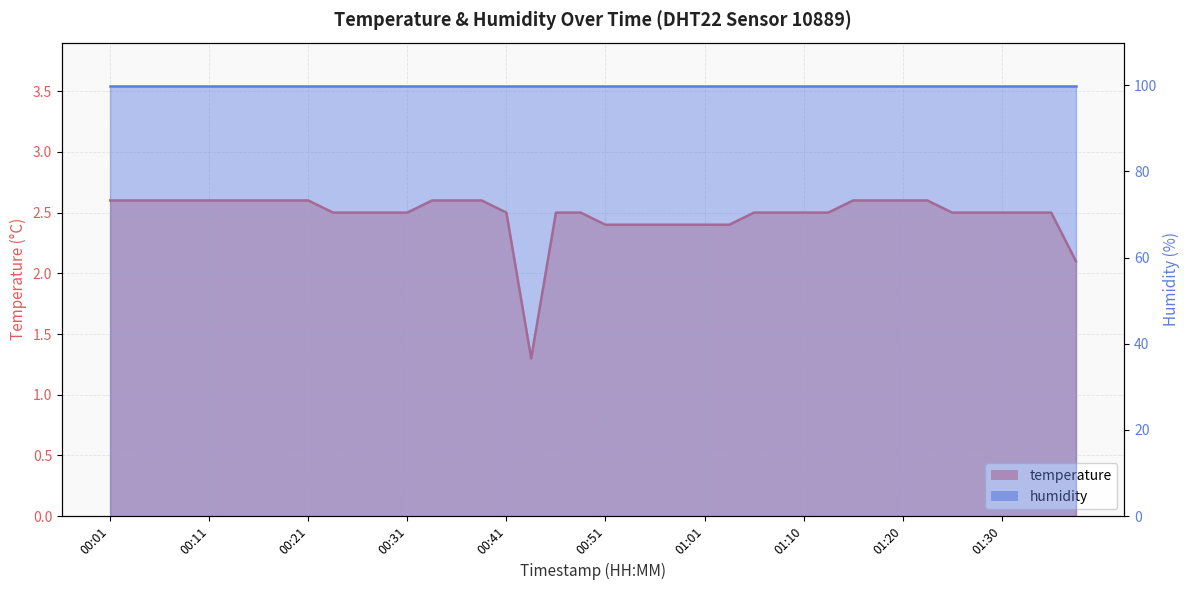

Which category has the highest value across all series?

00:01